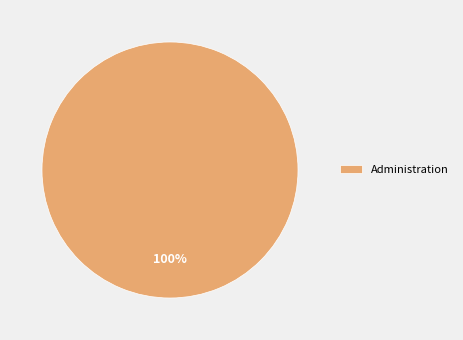

The Administration slice represents 93% of the pie. True or false?

False